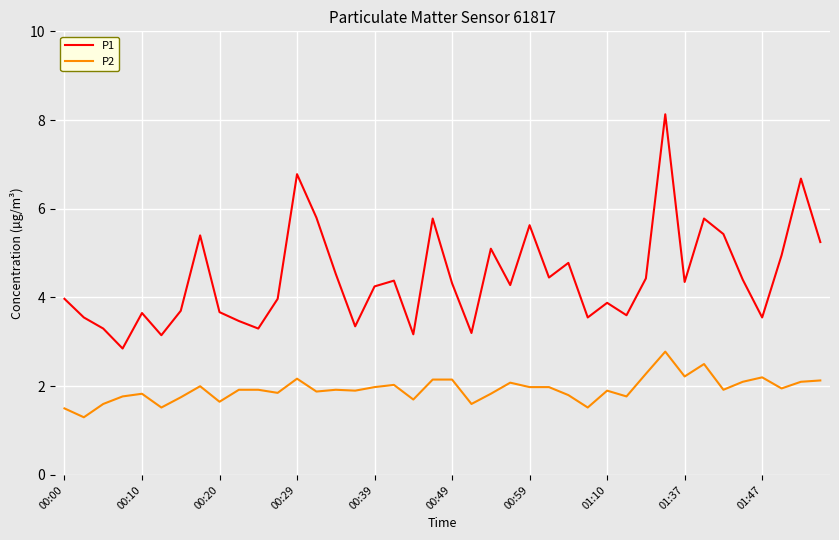

What is the sum of all P1 values?

177.8